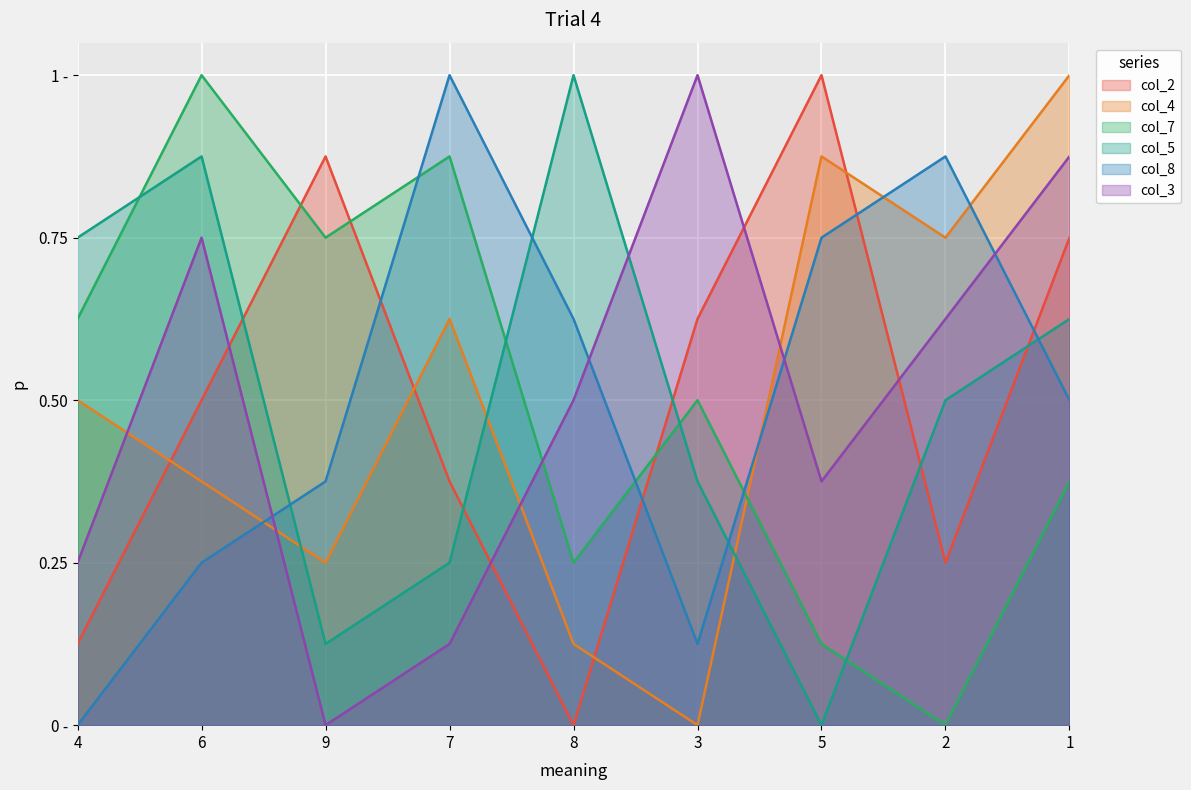

Is the value of col_2 at 4 greater than the value of col_3 at 3?

No